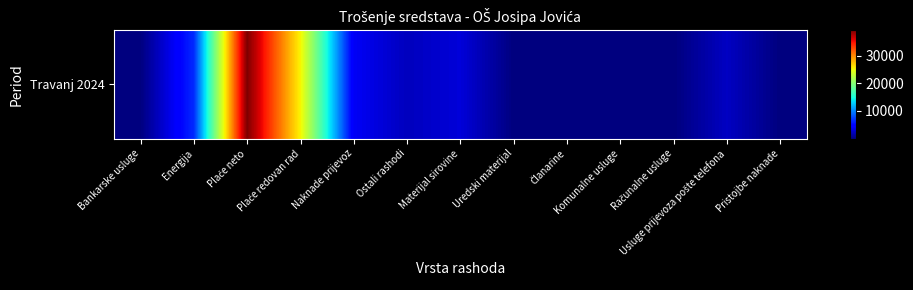

What value does the data have at Usluge prijevoza pošte telefona?

2341.7